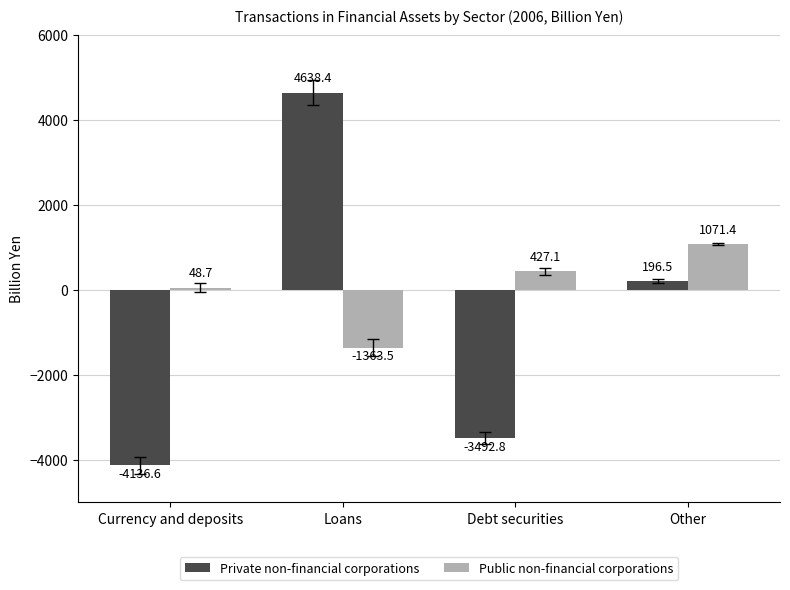

Which series has the widest spread of values?

Private non-financial corporations